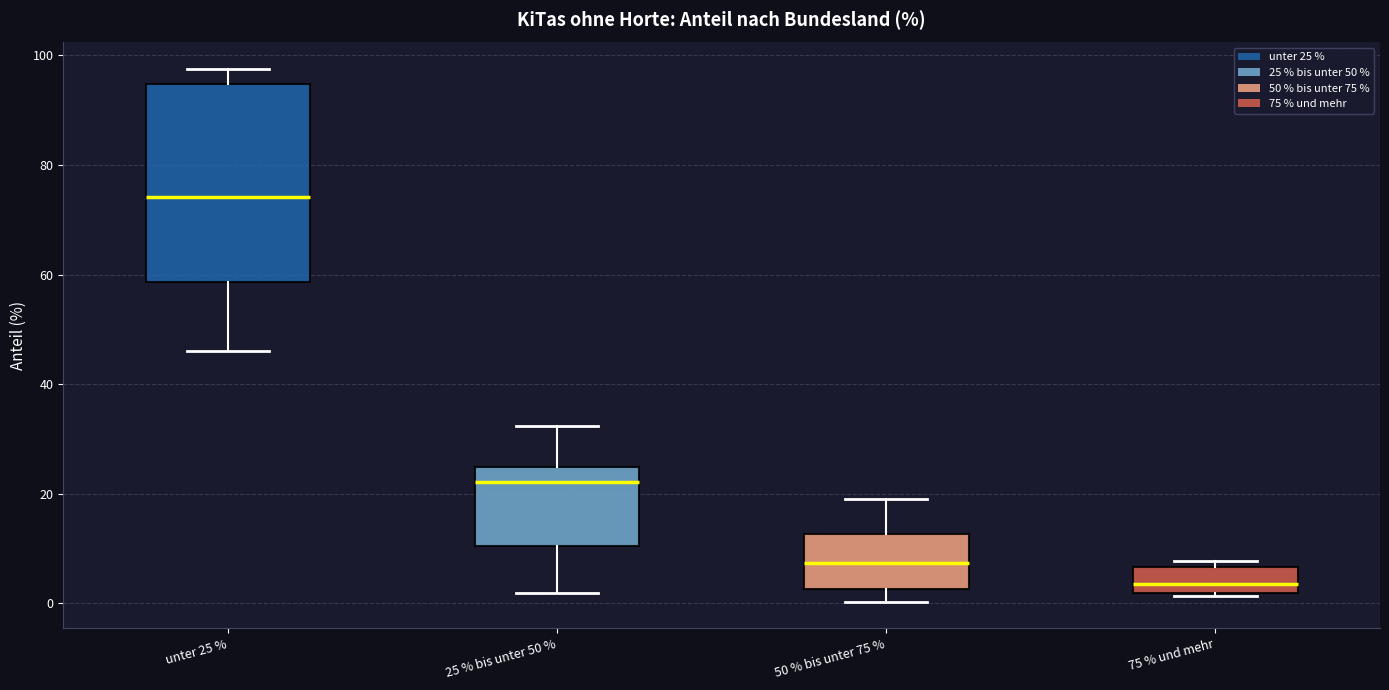

Reading left to right, transcribe this box plot: for each box, give where its median line is, the range the box spans, and where its two whiskers end, as read against the y-axis. The values are not printed on the chart, so give them approximately, as read against the axis.

unter 25 %: median 74, box 58 to 94, whiskers 46 to 98
25 % bis unter 50 %: median 22, box 10 to 24, whiskers 2 to 32
50 % bis unter 75 %: median 8, box 2 to 12, whiskers 0 to 20
75 % und mehr: median 4, box 2 to 6, whiskers 2 (just below the box's lower edge) to 8